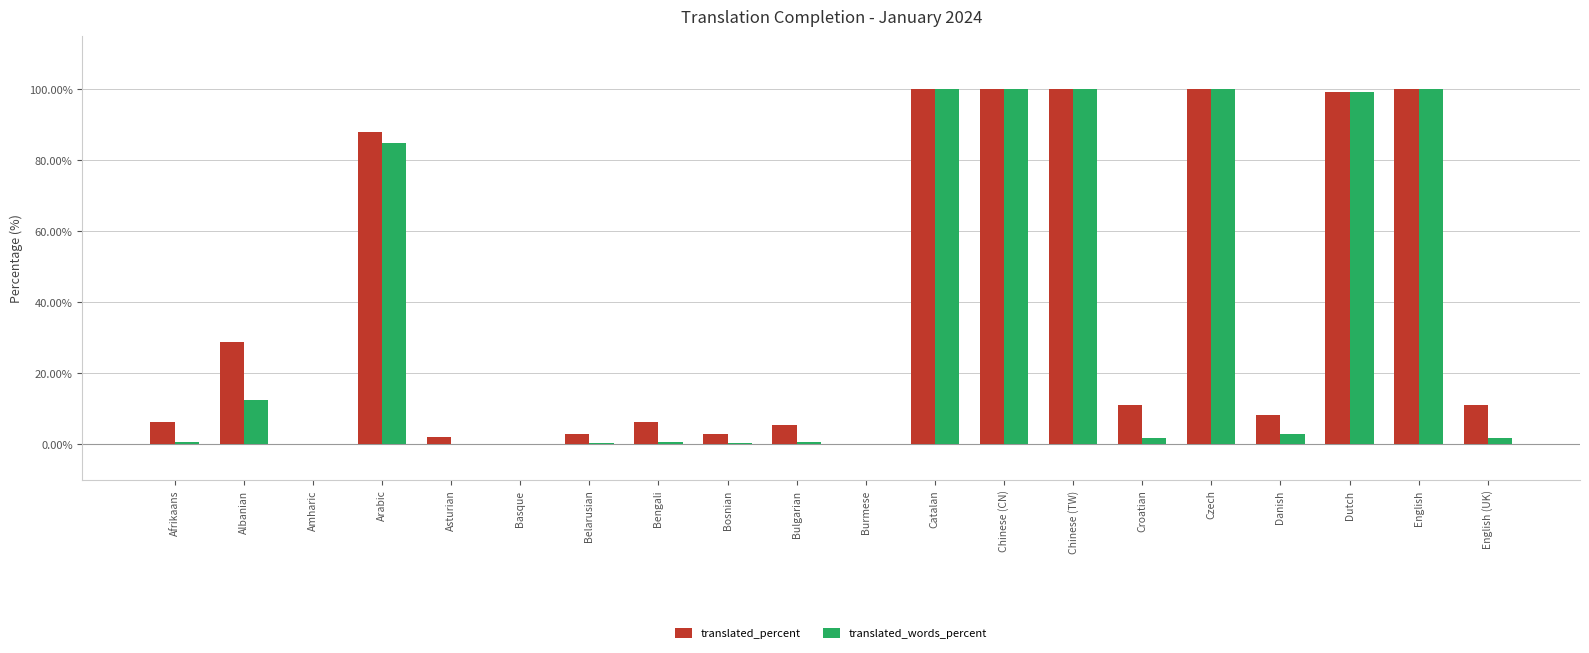

What is the total value across all series at Chinese (CN)?

200.0